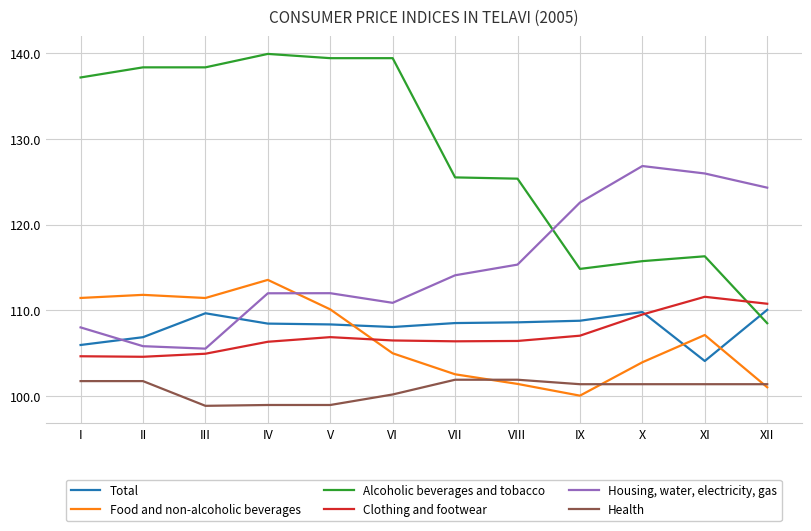

At which label does Food and non-alcoholic beverages reach its peak?

IV